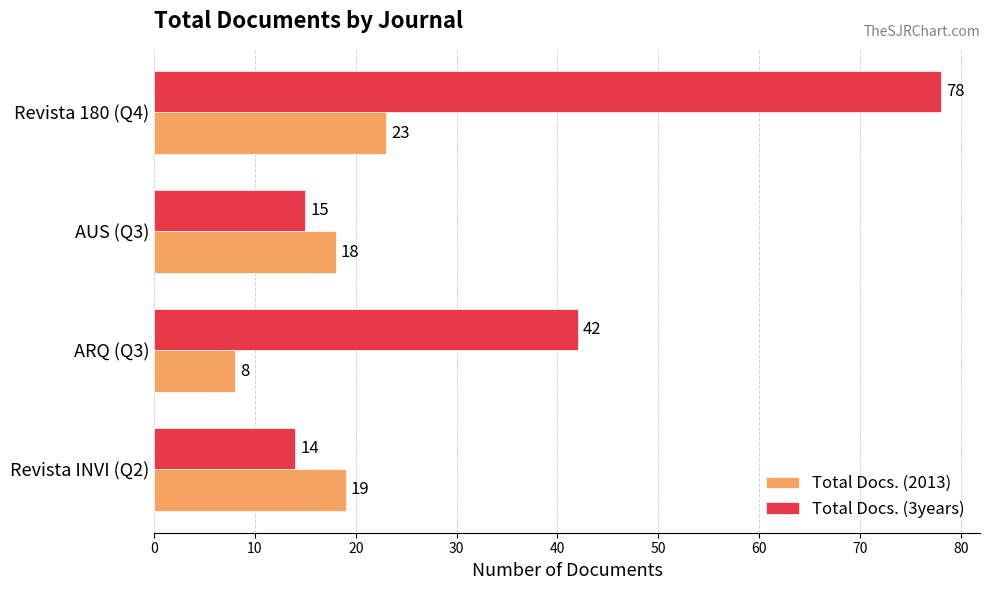

Is it true that Total Docs. (3years) equals 60 at ARQ (Q3)?

False